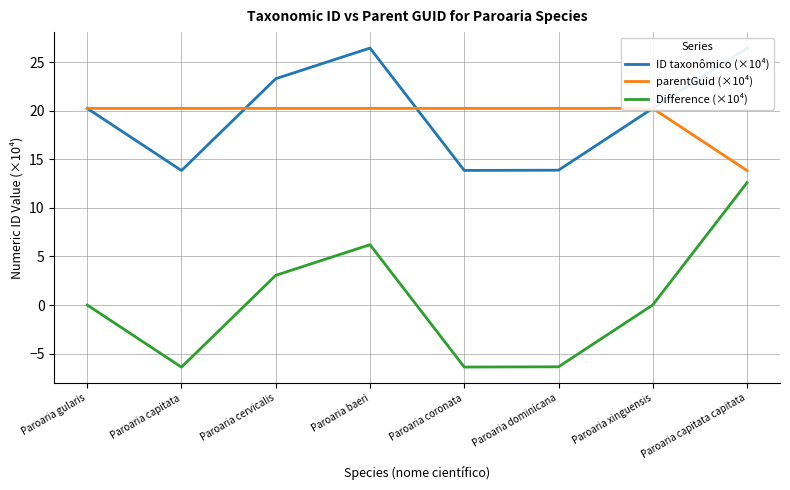

At which label does ID taxonômico (×10⁴) reach its peak?

Paroaria baeri